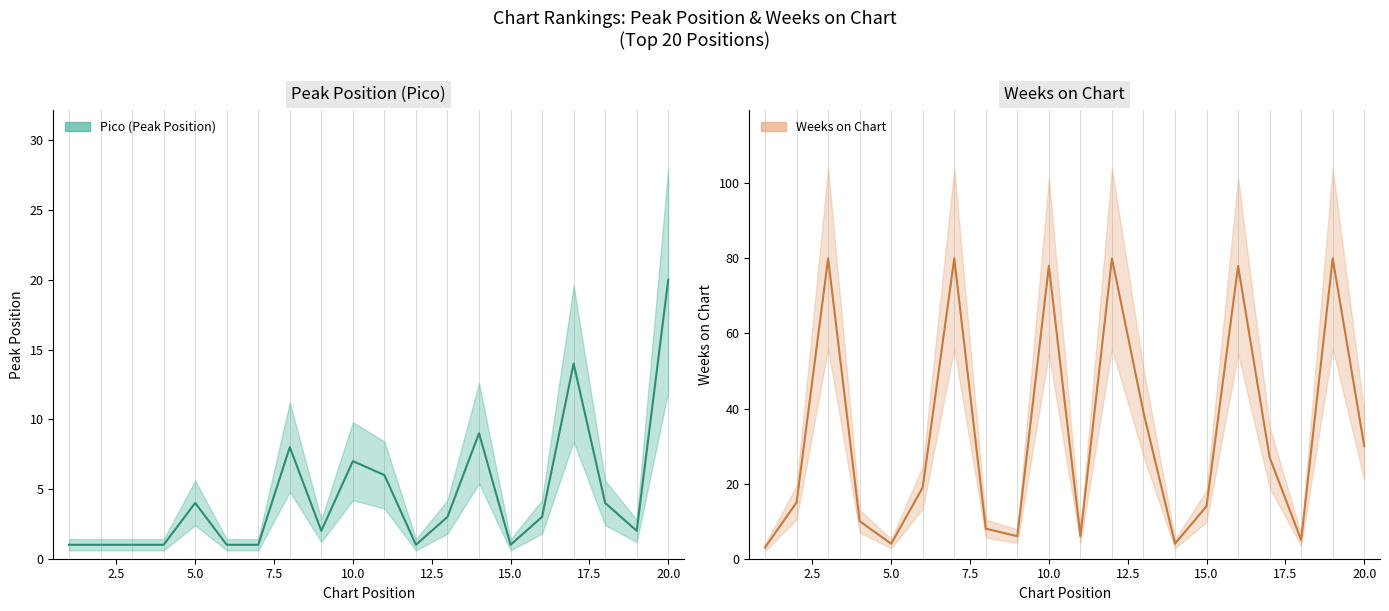

List the series in order of their peak value, highest first.

Weeks on Chart, Pico